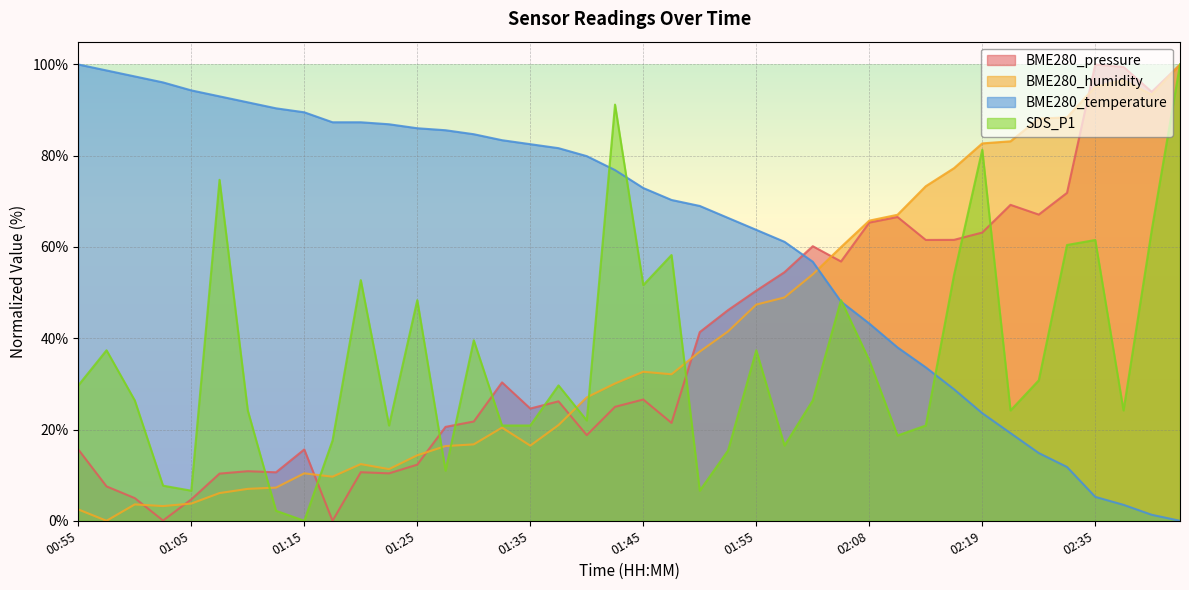

At how many categories does at least one series exceed 98?

5